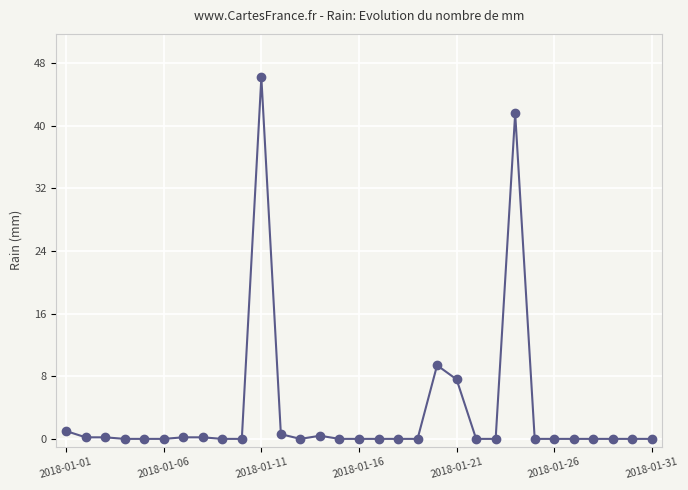

What is the value of the 20th point from the left?

9.4